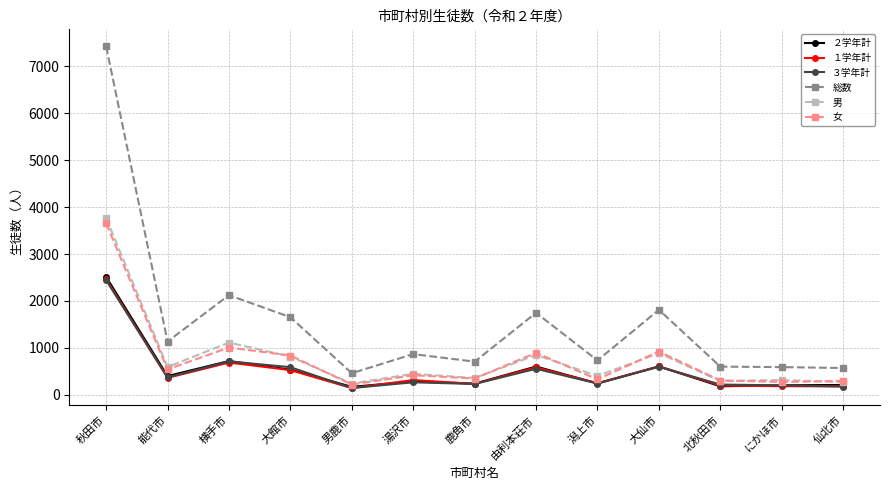

True or false: 総数 and ３学年計 cross at least once.

False